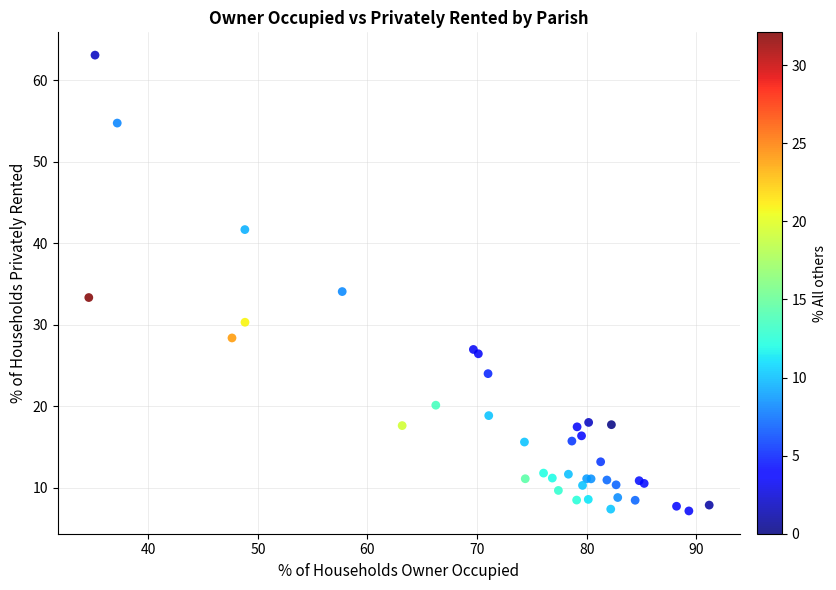

What Y value in the scatter plot is closest to 35?

34.1